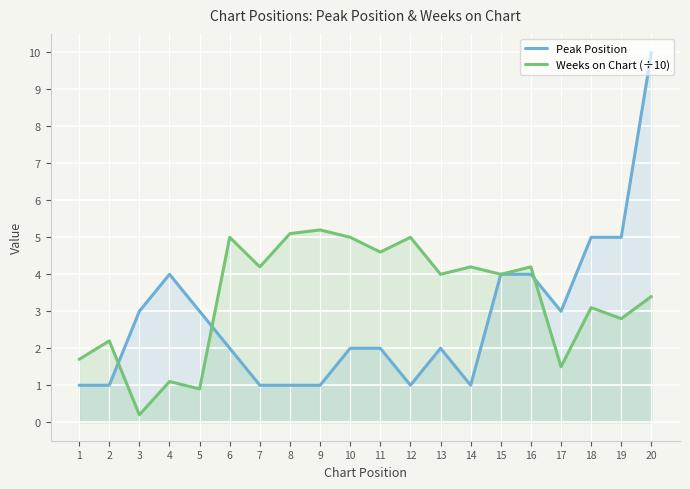

True or false: Peak Position has a value of 4.0 at 16.

True